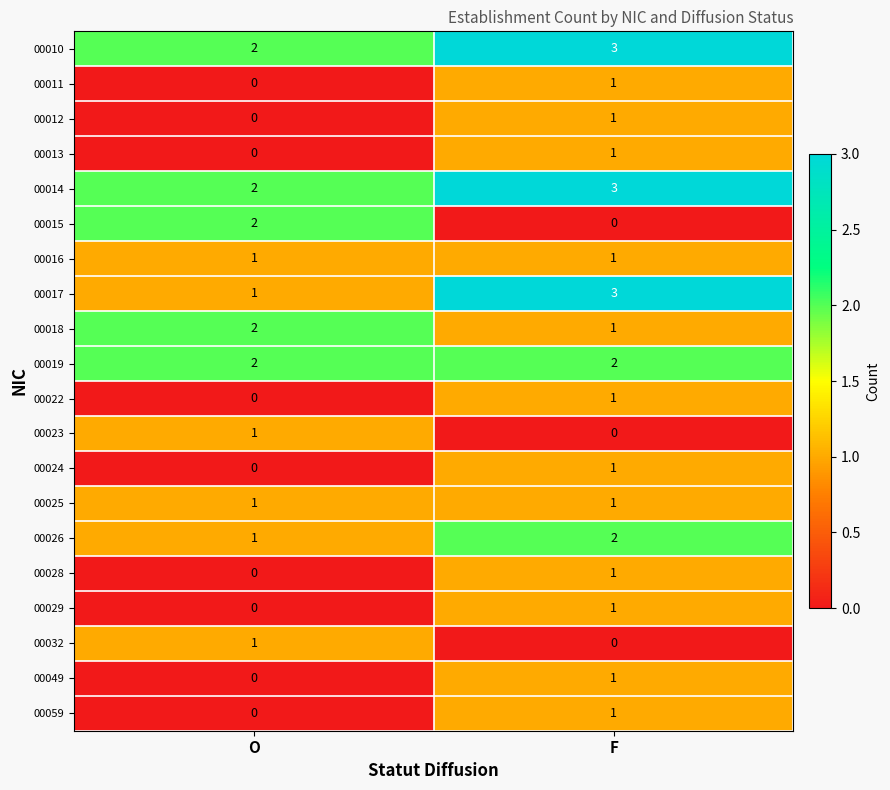

Is it true that 00015 equals 3 at O?

False